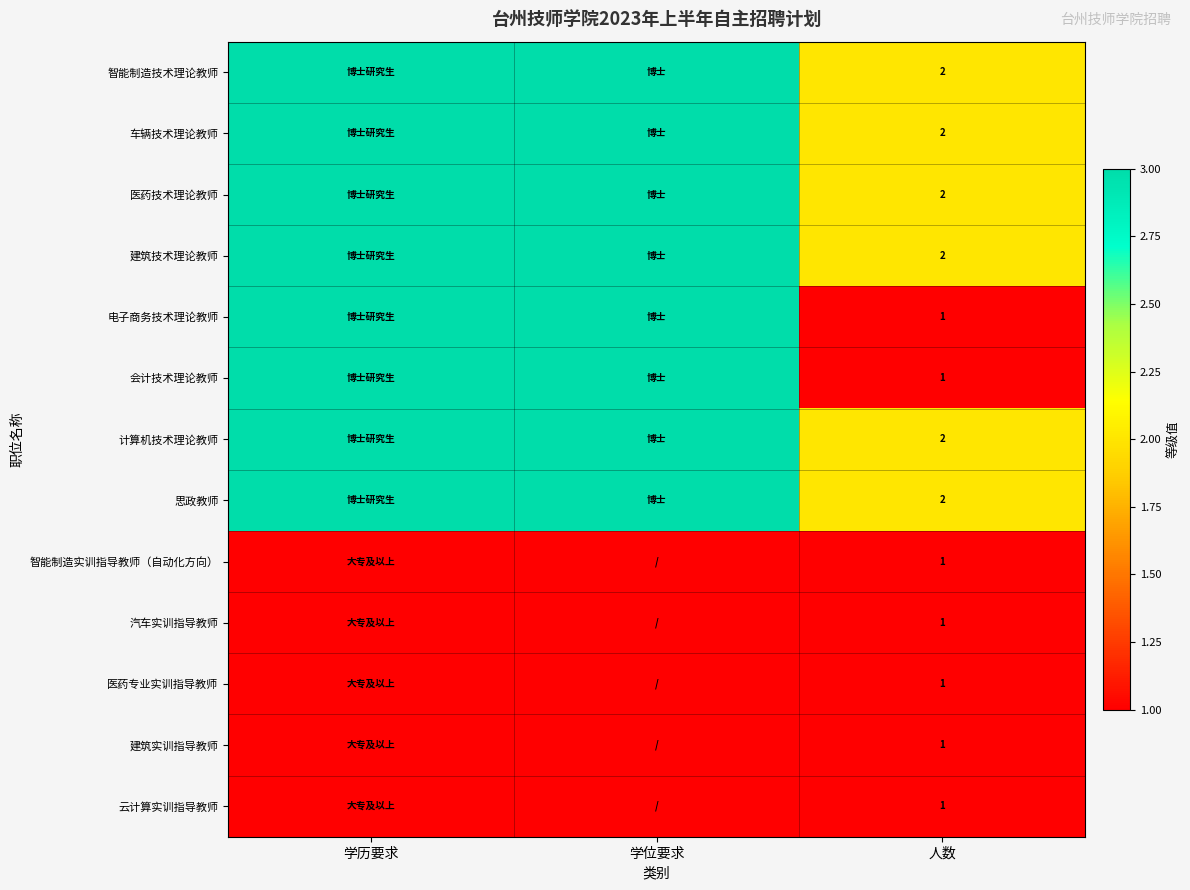

What is the greatest value displayed?

3